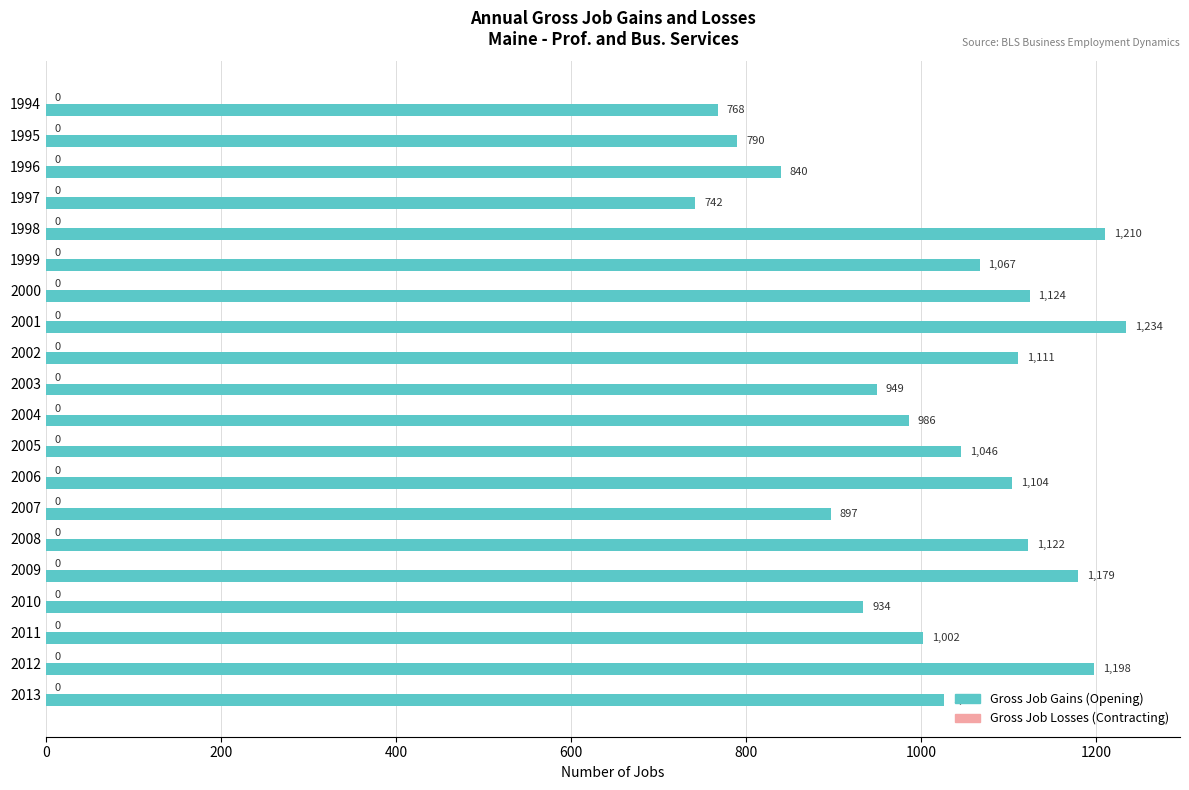

List the labels in order of value, largest first.

2001, 1998, 2012, 2009, 2000, 2008, 2002, 2006, 1999, 2005, 2013, 2011, 2004, 2003, 2010, 2007, 1996, 1995, 1994, 1997